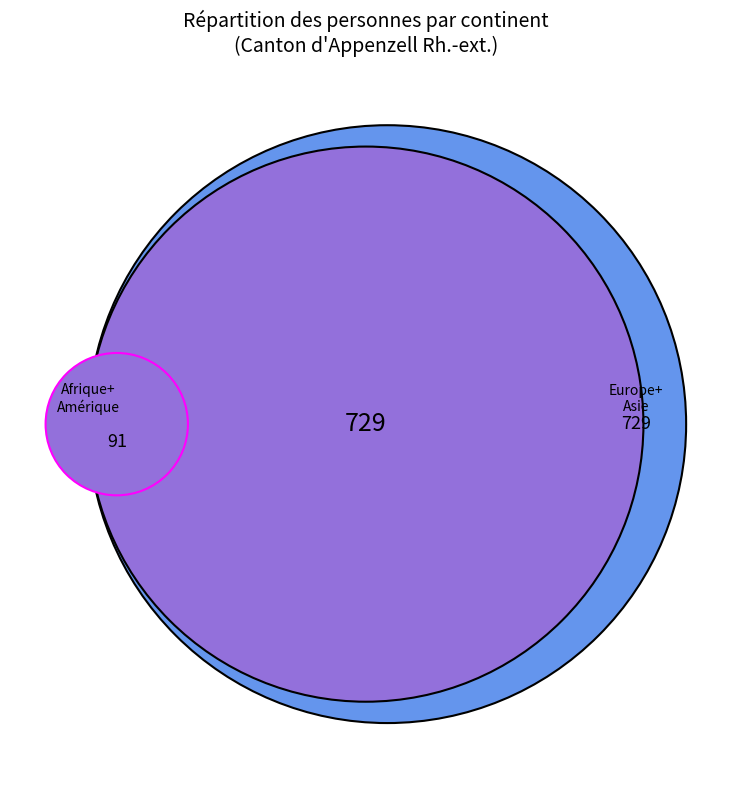

Is it true that Asie is 38% of the pie?

False